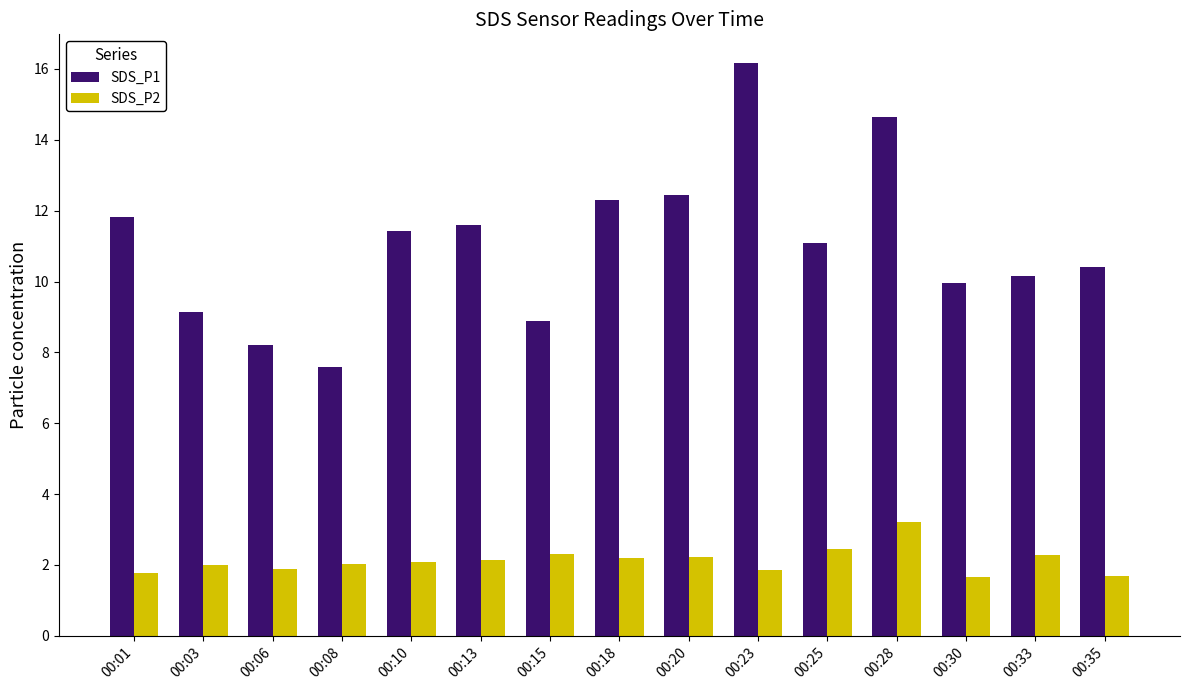

How many bars are there in total?

30